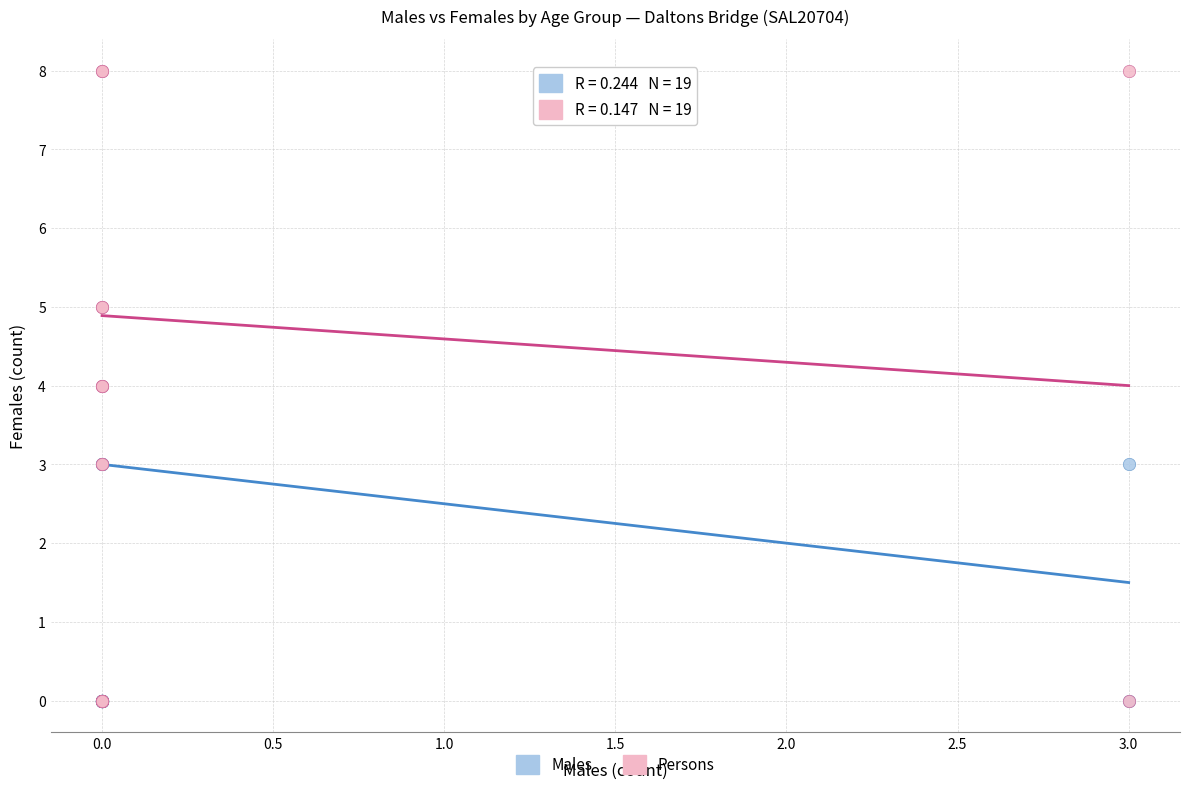

What are all the series names shown in the legend?

Males, Persons